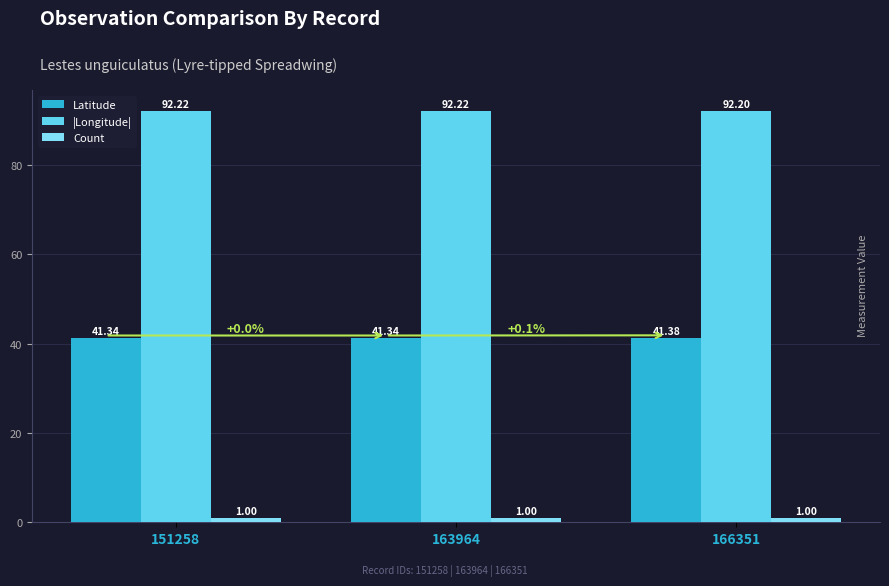

Is it true that Count equals 1.0 at 163964?

True